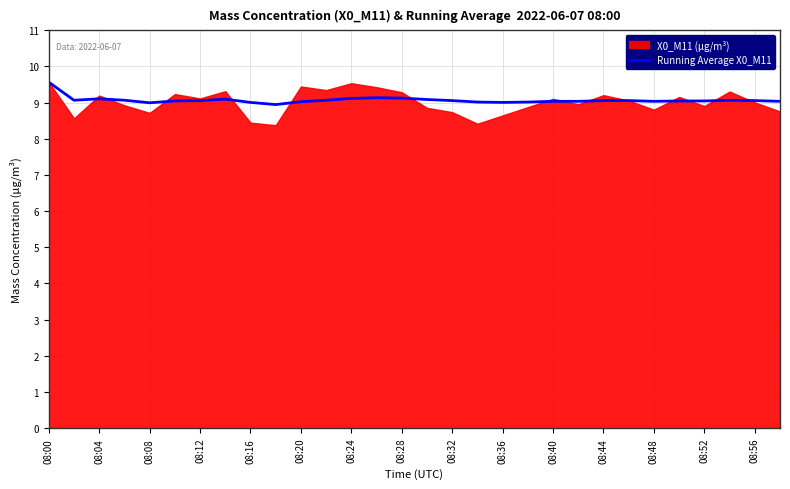

True or false: Running Average X0_M11 has a value of 9.1 at 08:56.

True